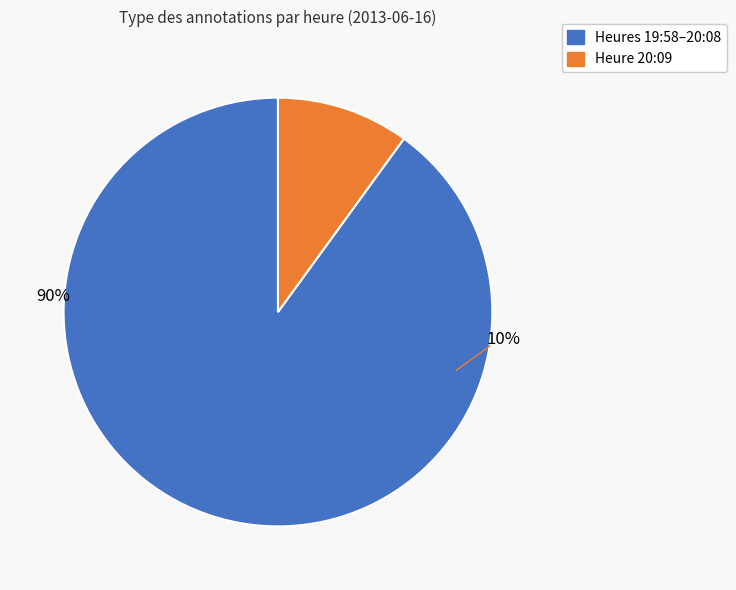

Does 20:08:20 represent more than half of the total?

No